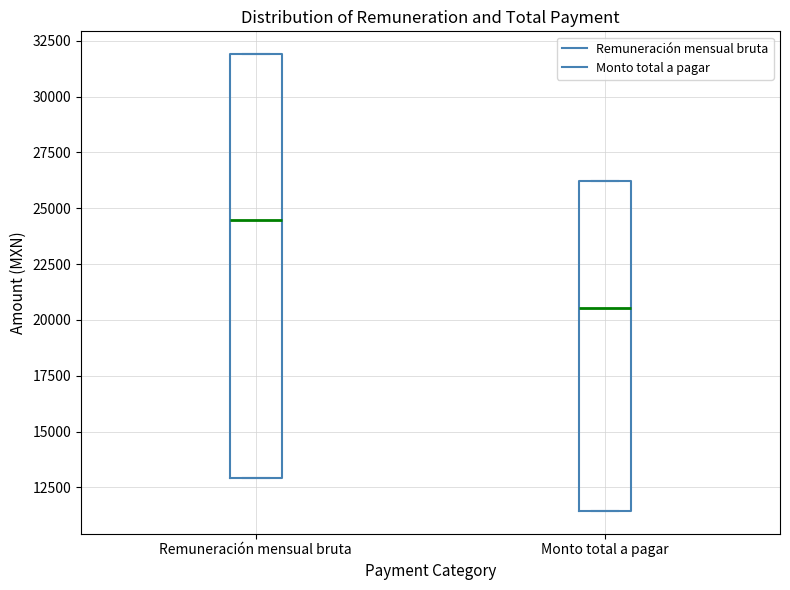

Reading left to right, transcribe this box plot: for each box, give where its median line is, the range the box spans, and where its two whiskers end, as read against the y-axis. The values are not printed on the chart, so give them approximately, as read against the axis.

Remuneración mensual bruta: median 24500, box 13000 to 32000, whiskers 13000 to 32000
Monto total a pagar: median 20500, box 11500 to 26000, whiskers 11500 to 26000